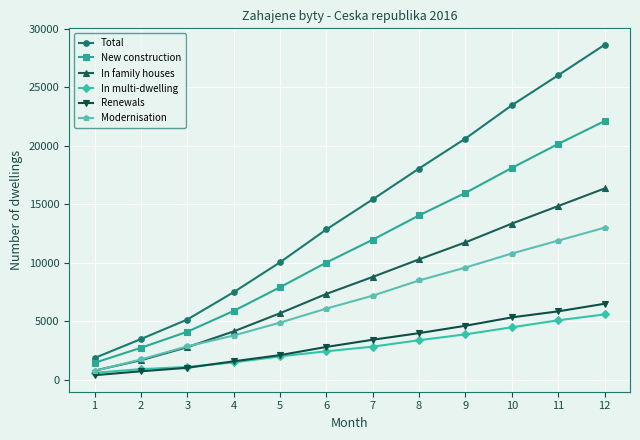

Which series has the largest range (max minus min)?

Total